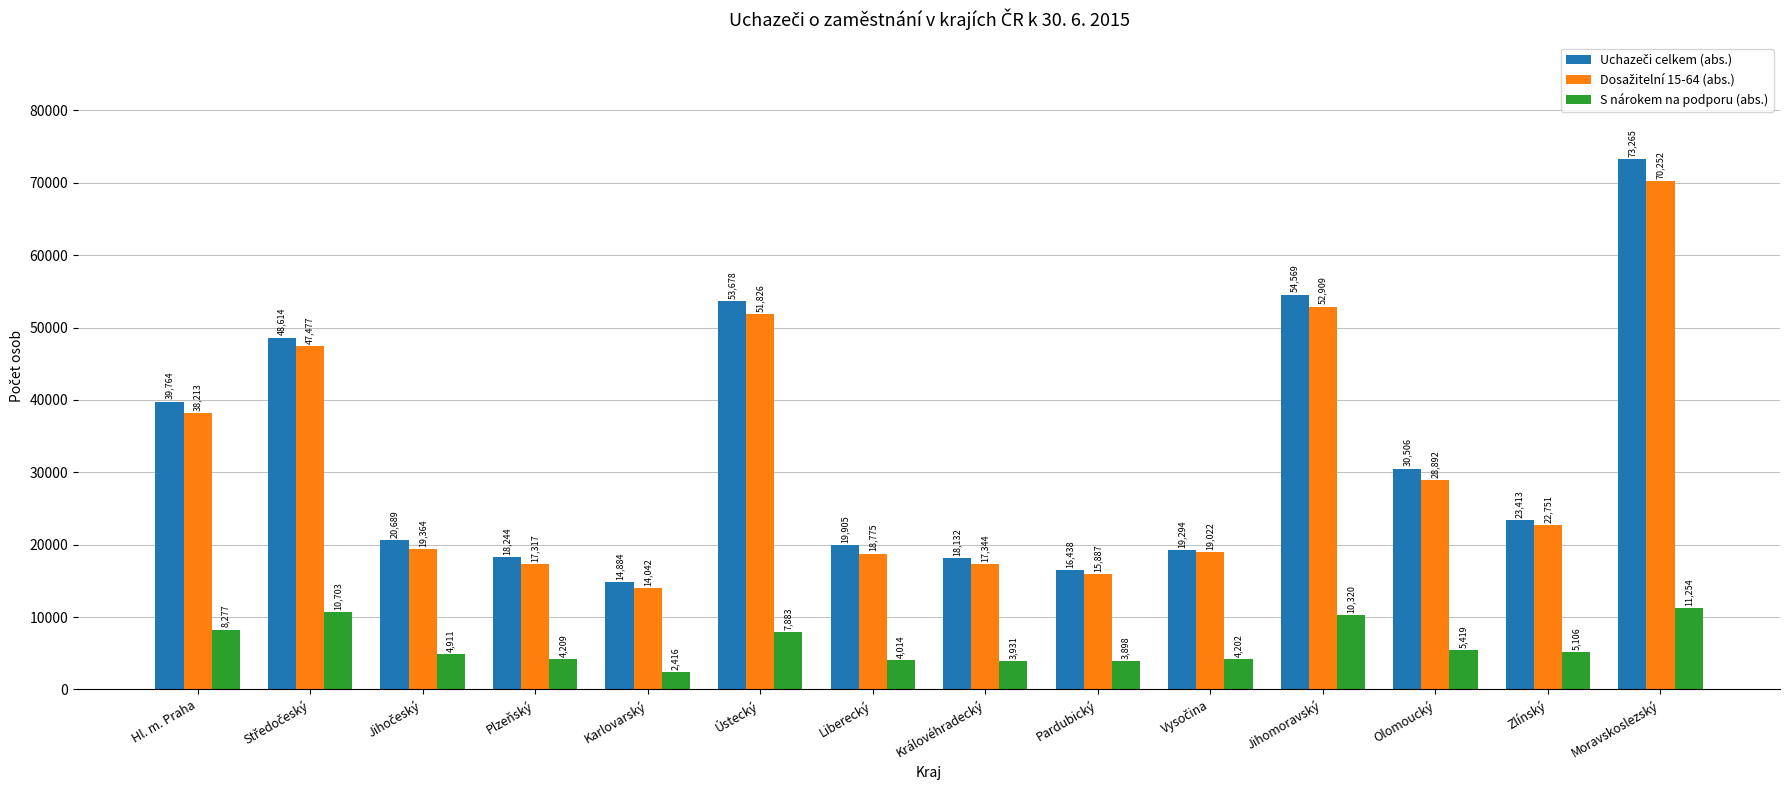

What is the greatest value displayed?

73265